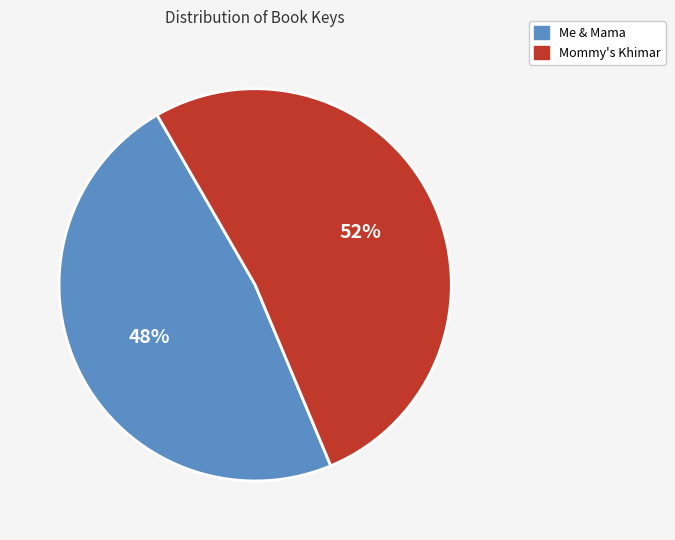

Is it true that Me & Mama is 55% of the pie?

False